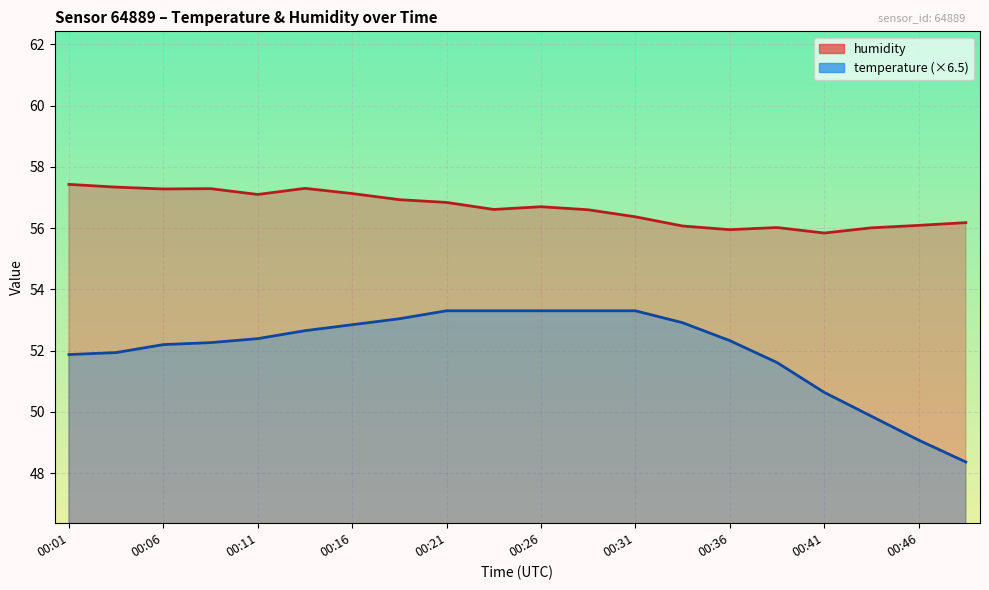

Reading left to right, what are all the values shown in this chart?

temperature: 51.9	51.9	52.2	52.3	52.4	52.6	52.8	53.0	53.3	53.3	53.3	53.3	53.3	52.9	52.3	51.6	50.6	49.9	49.1	48.4
humidity: 57.4	57.3	57.3	57.3	57.1	57.3	57.1	56.9	56.8	56.6	56.7	56.6	56.4	56.1	56.0	56.0	55.8	56.0	56.1	56.2